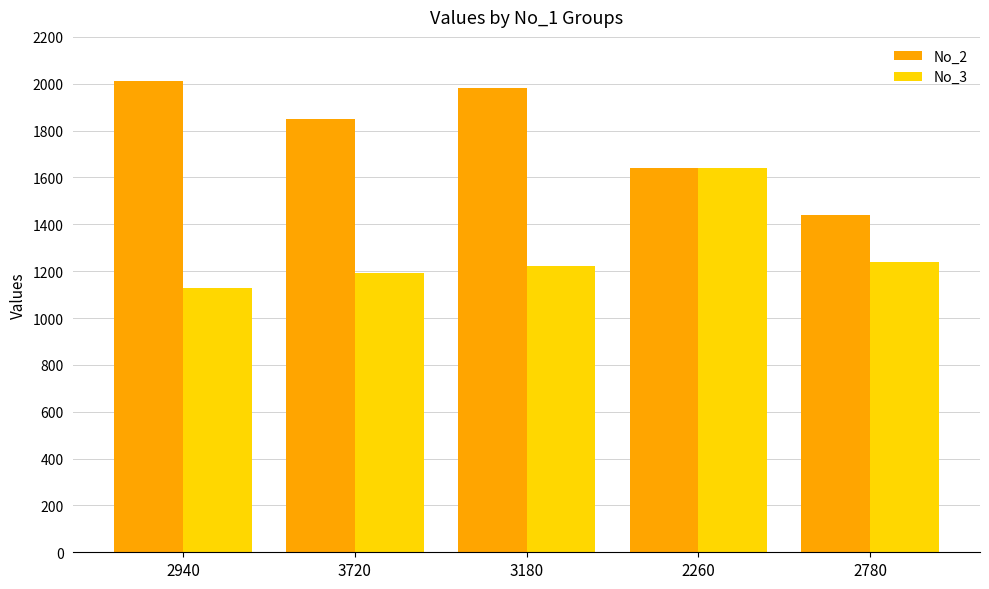

Rank the series by their maximum value, from highest to lowest.

No_2, No_3